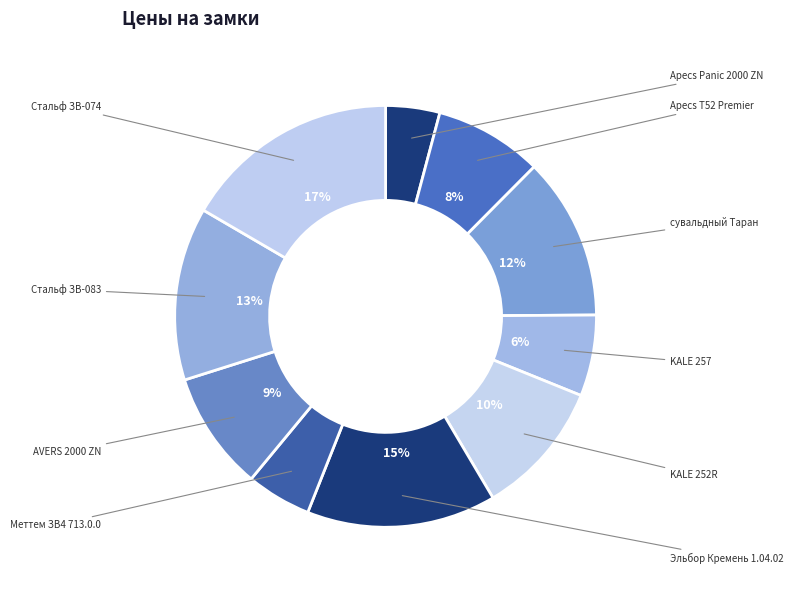

Is there a majority slice in this chart?

No